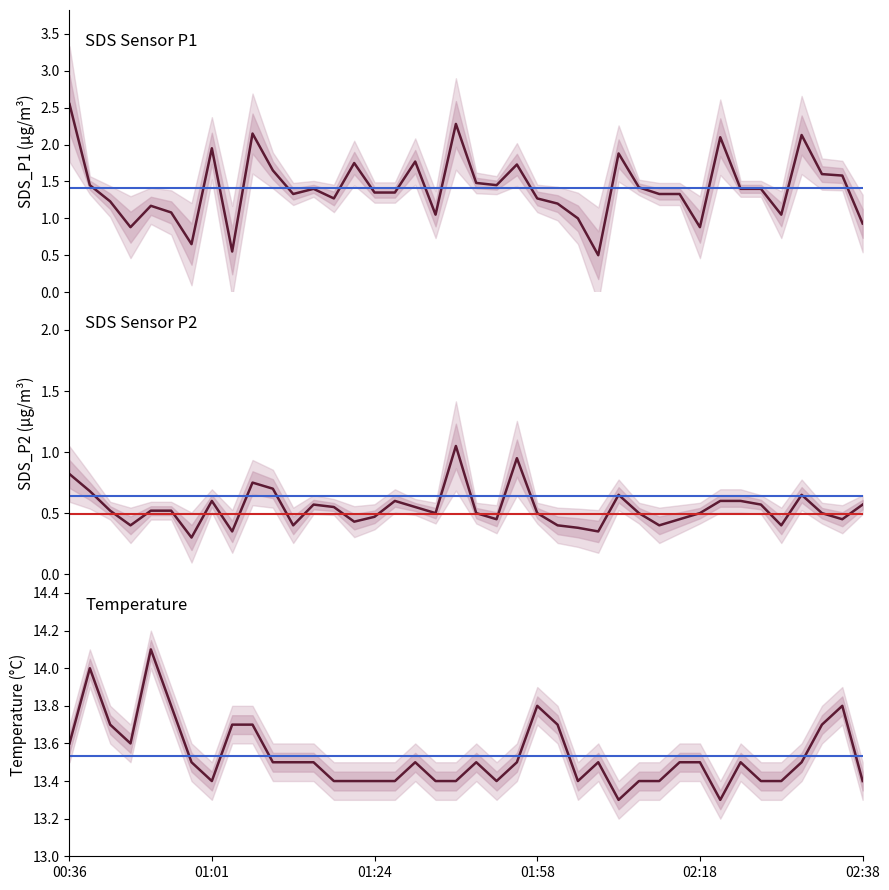

What position from the left is 27?

28